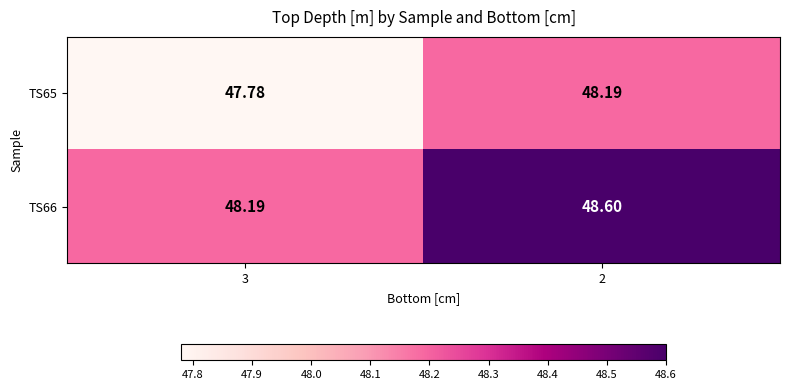

Is the value of TS66 at 3 greater than the value of TS65 at 3?

Yes